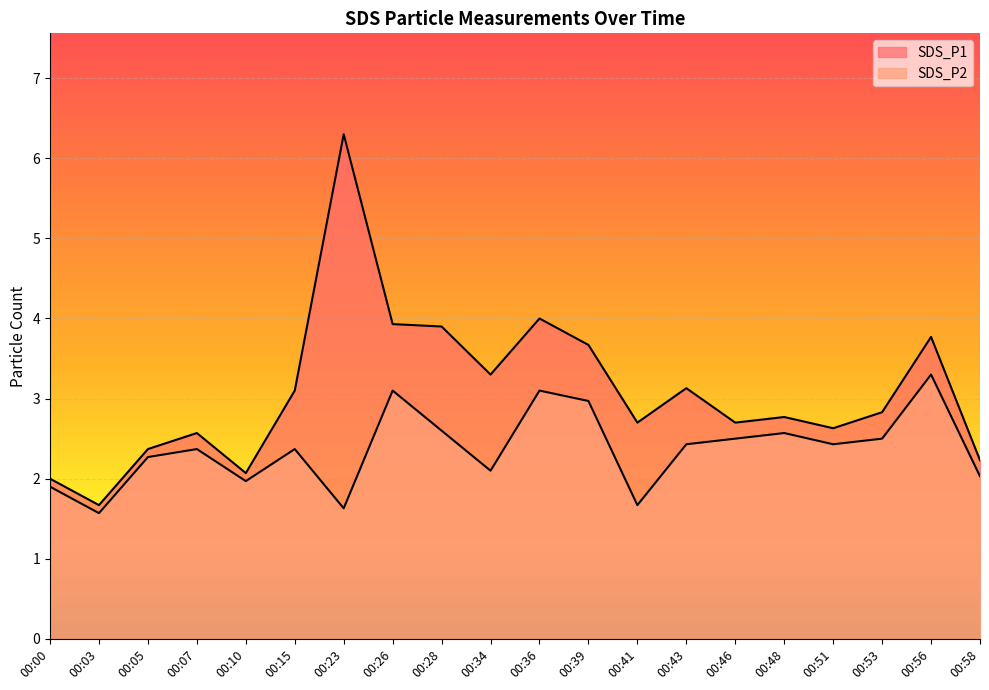

What is the difference between the maximum and second lowest values in the SDS_P2 series?

1.7